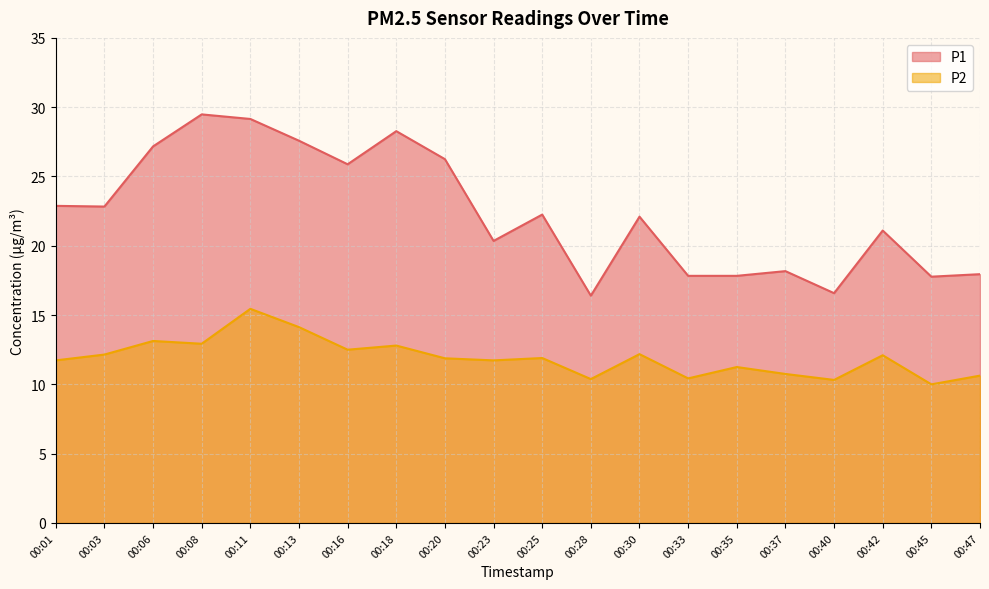

At which label does P2 first exceed 11?

00:01